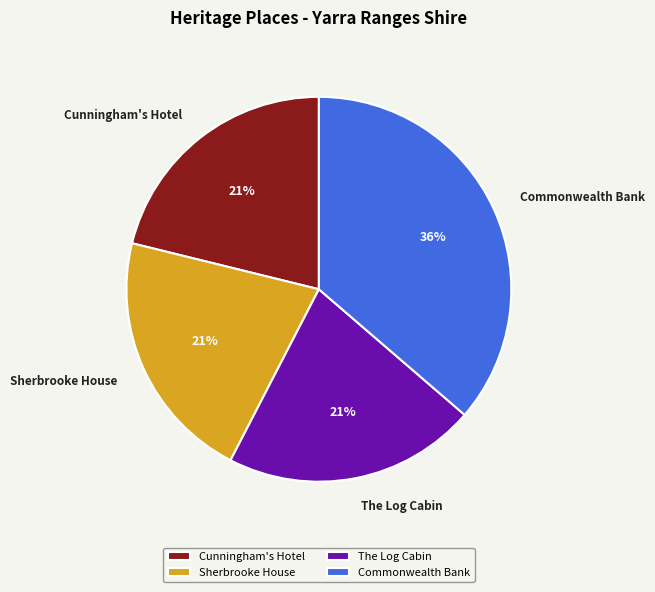

Is Sherbrooke House the majority of the pie?

No